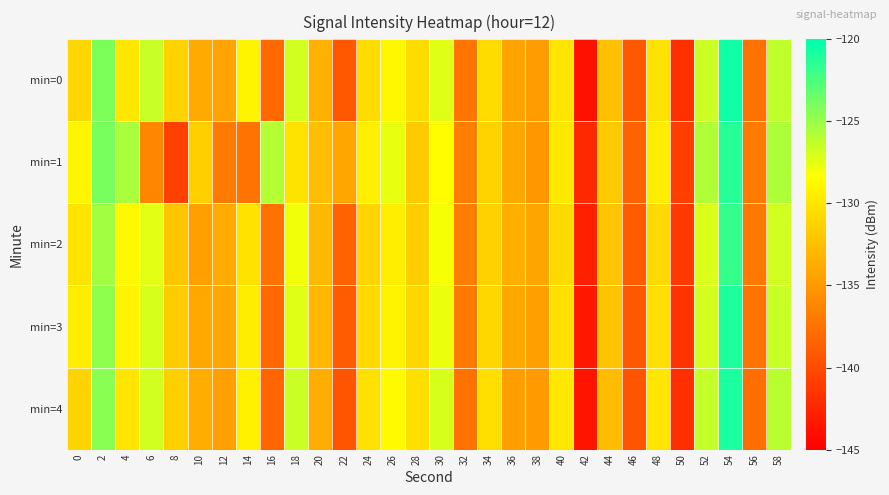

What is the smallest value displayed?

-143.8